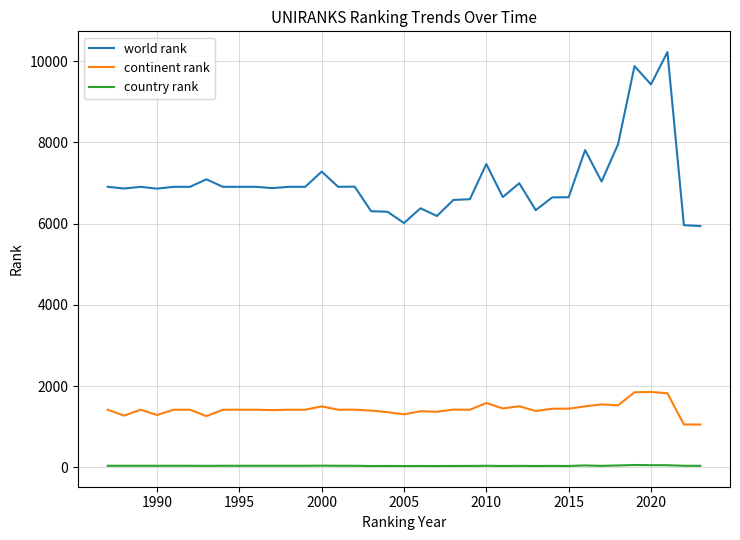

What is the difference between the maximum and second lowest values in the country rank series?

25